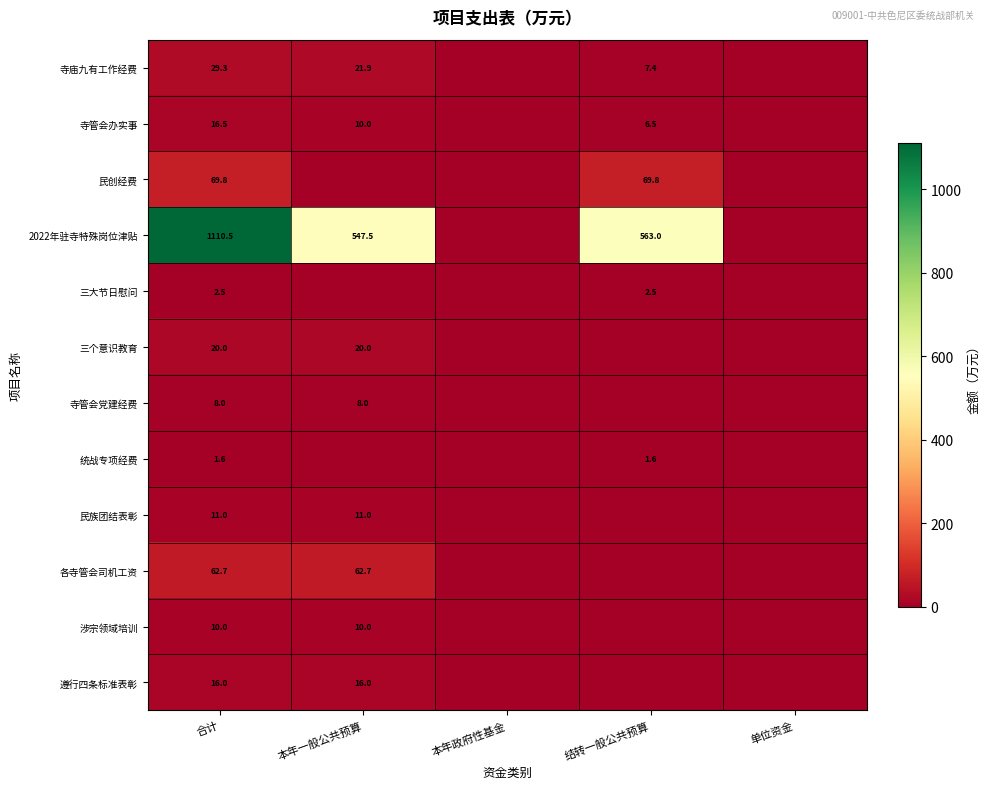

What is the total value across all series at 合计?

1357.9